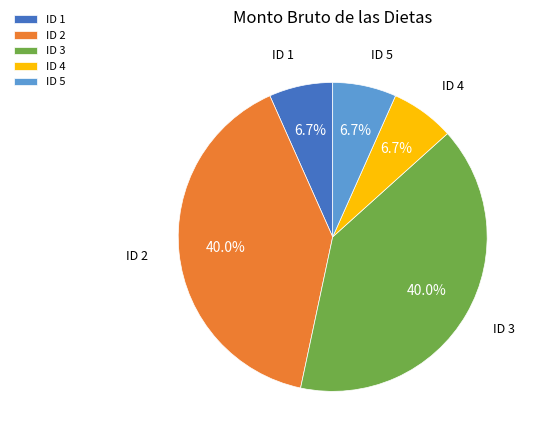

How many slices are in this pie chart?

5